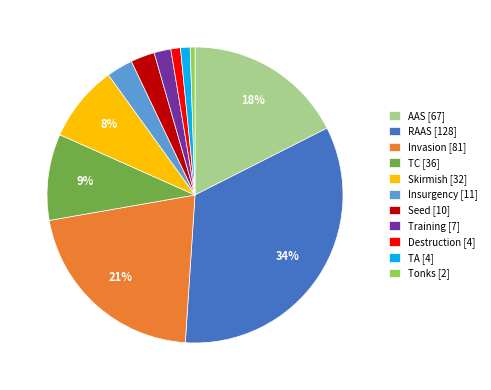

Do Destruction and RAAS together represent more than half of the pie?

No